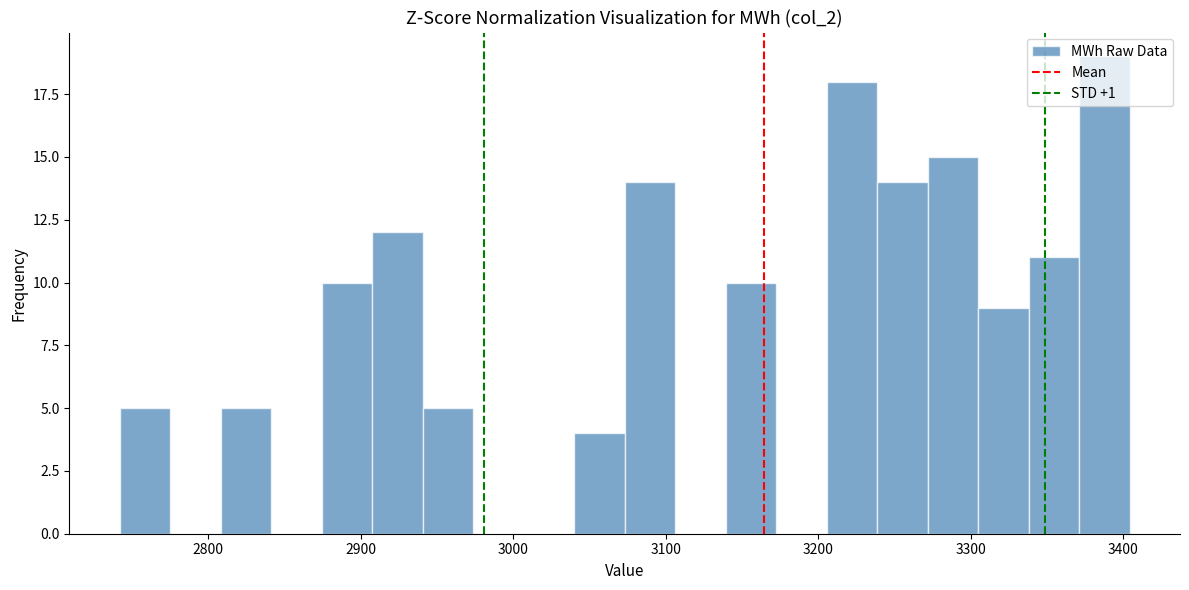

Around what value on the x-axis is the tallest bar? Give the approximate position of its centre, as read against the axis.

3390